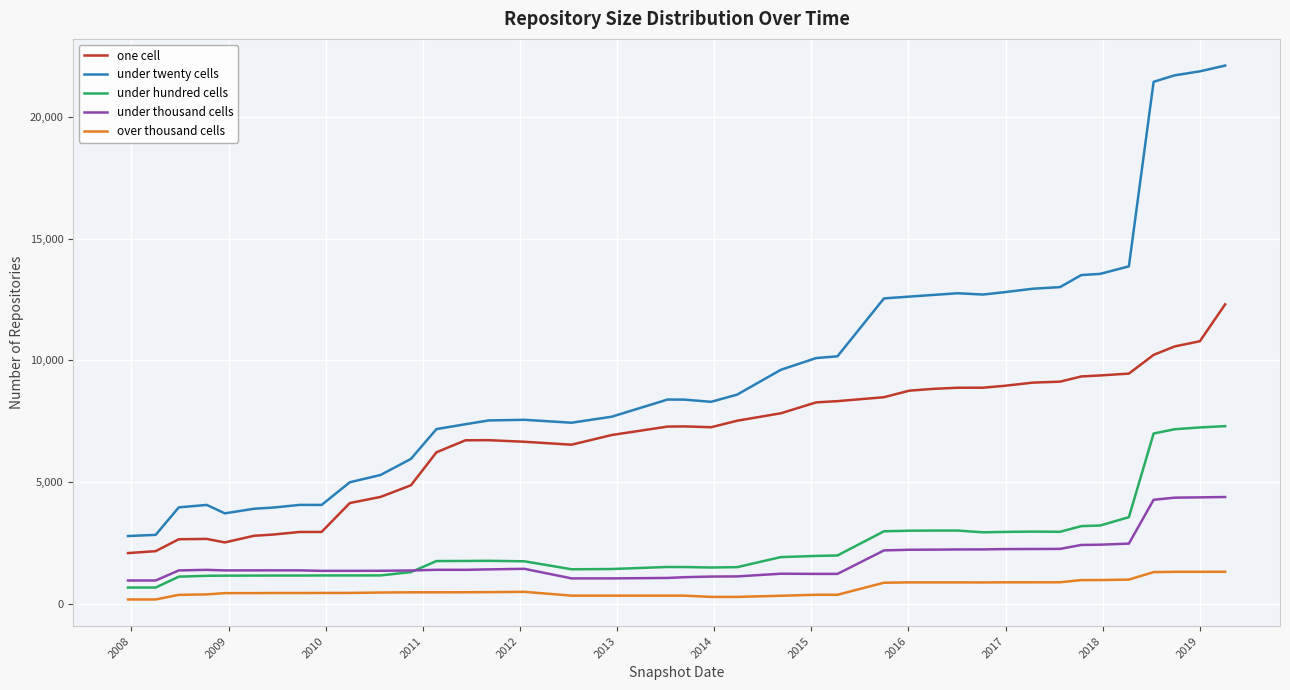

Which series has the largest range (max minus min)?

under twenty cells